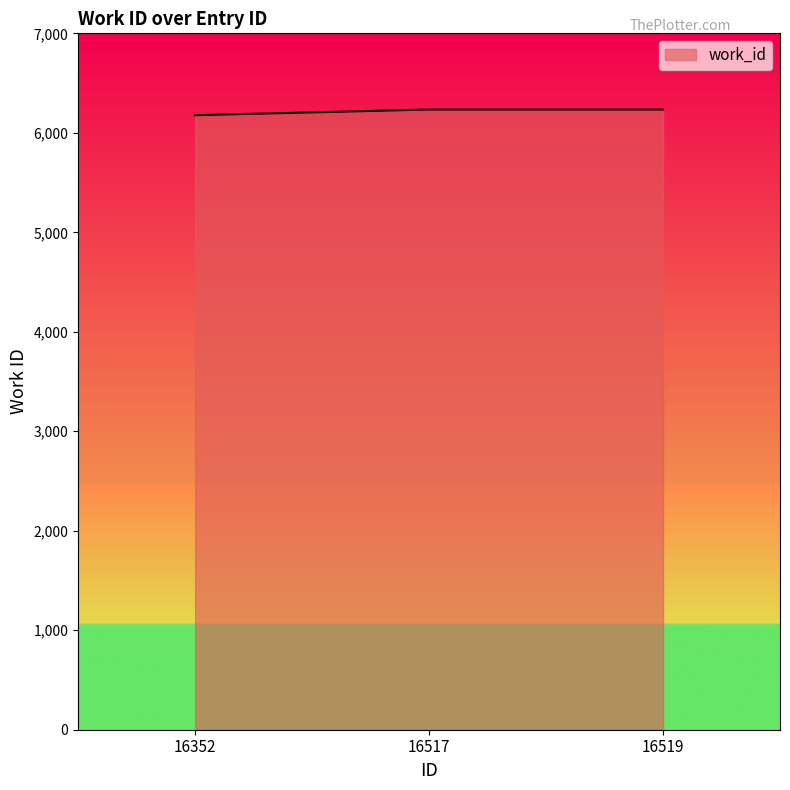

The value at 16519 is 6234. True or false?

True